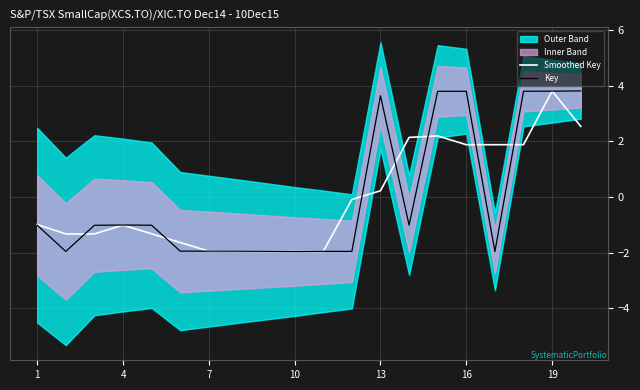

What is the lowest value of the Key series?

-2.0